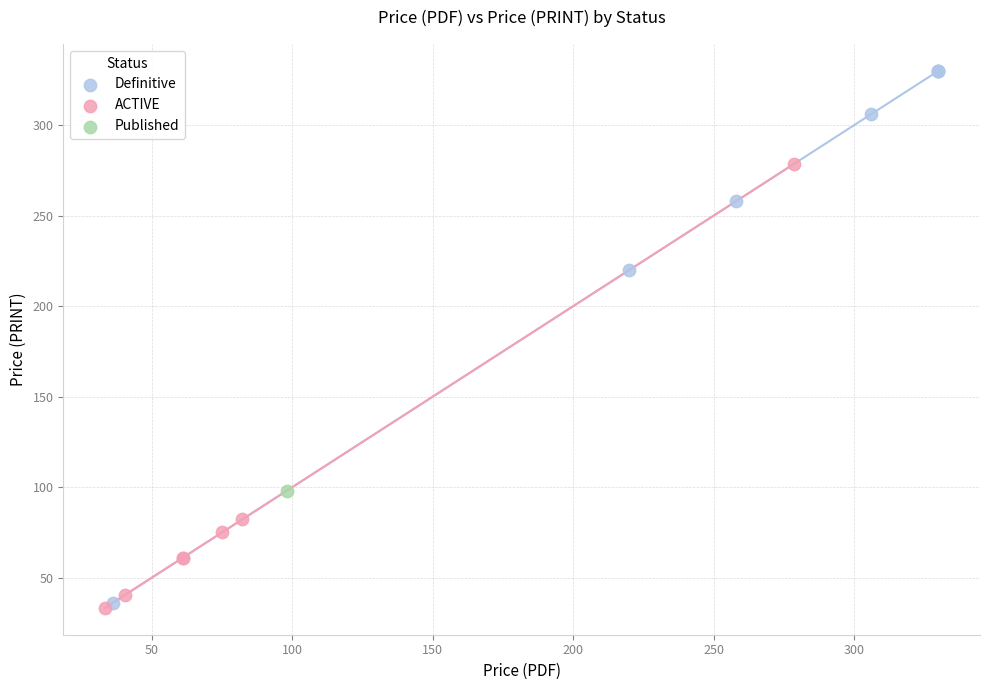

What are all the series names shown in the legend?

Definitive, ACTIVE, Published